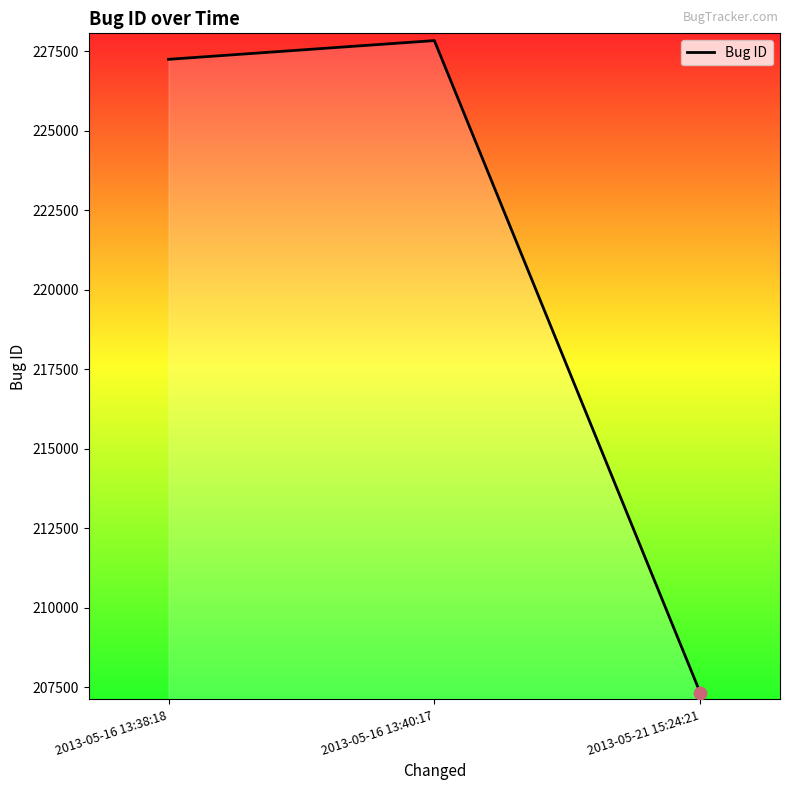

Which has a higher value, 2013-05-16 13:40:17 or 2013-05-21 15:24:21?

2013-05-16 13:40:17